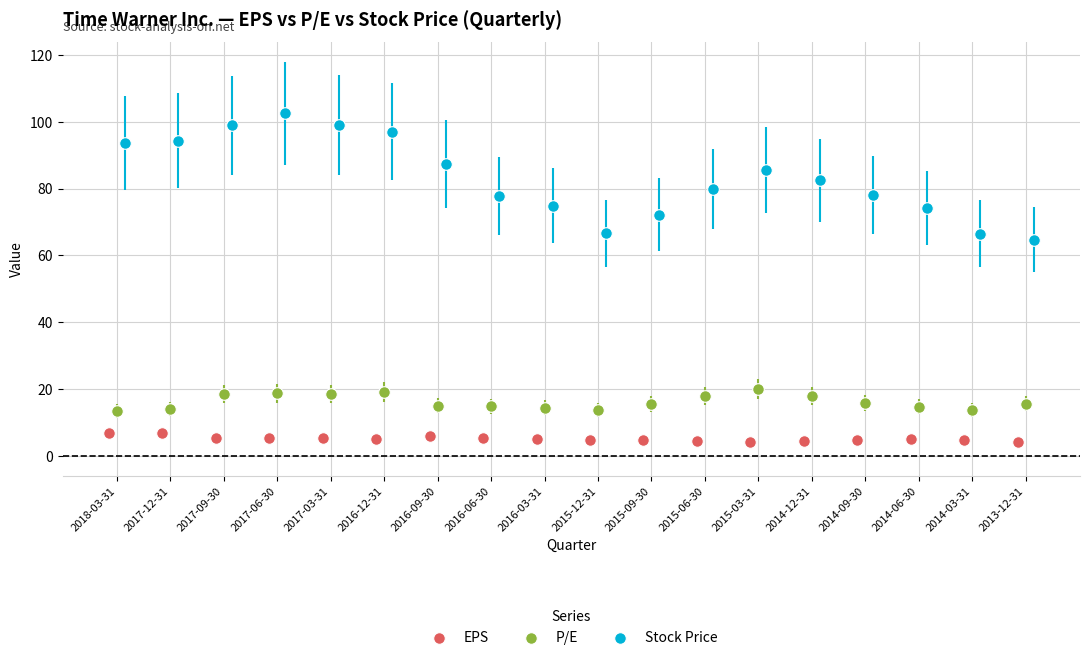

What are all the series names shown in the legend?

EPS, P/E, Stock Price